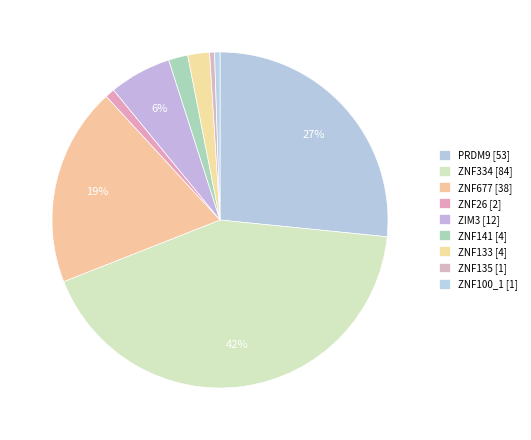

Does any single category account for the majority?

No